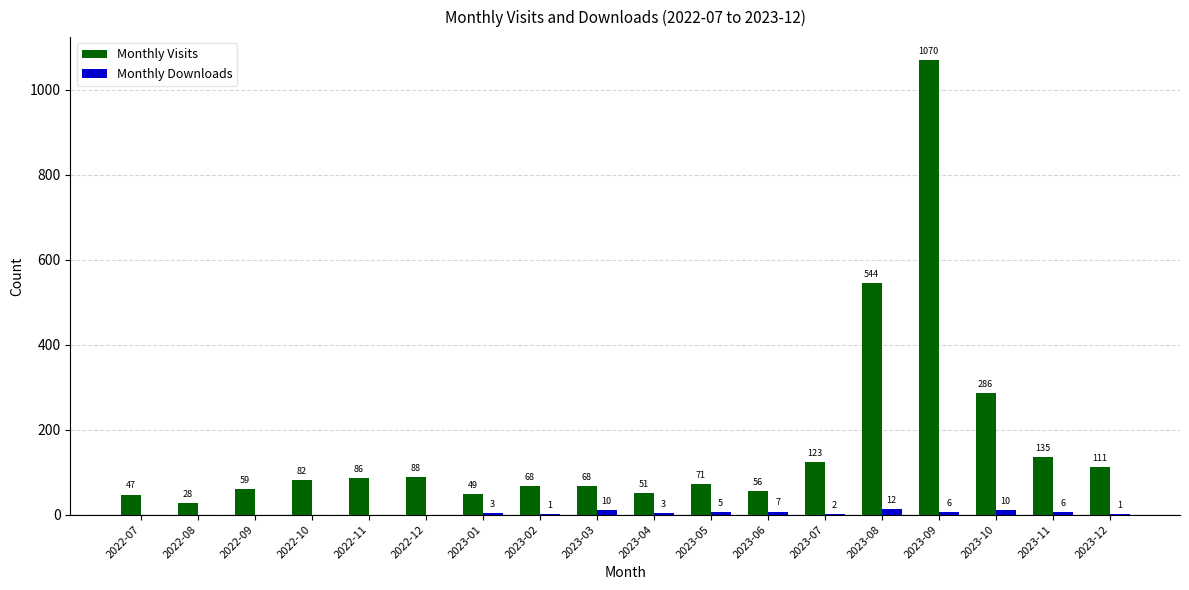

Is the value of Monthly Visits at 2023-01 greater than the value of Monthly Downloads at 2023-12?

Yes